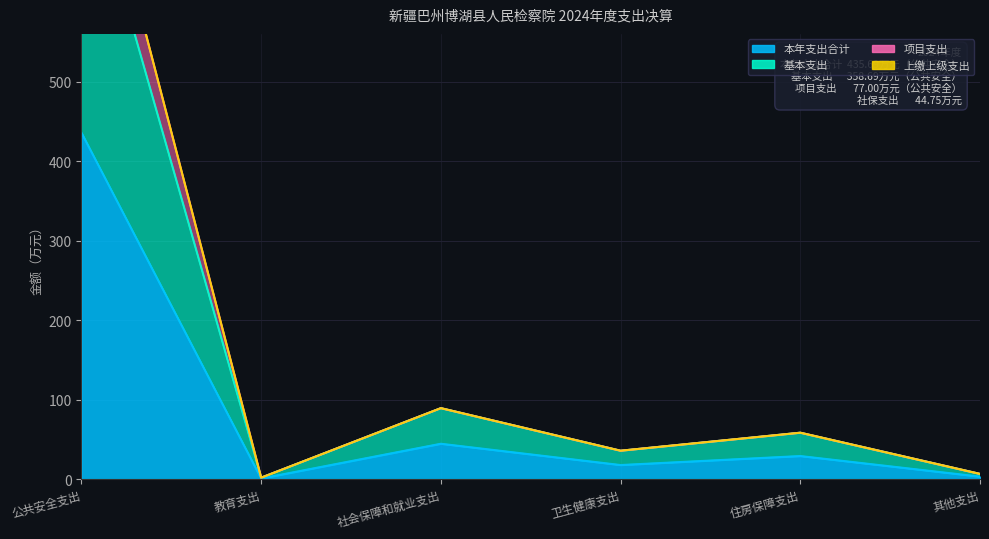

True or false: 基本支出 and 项目支出 cross at least once.

False